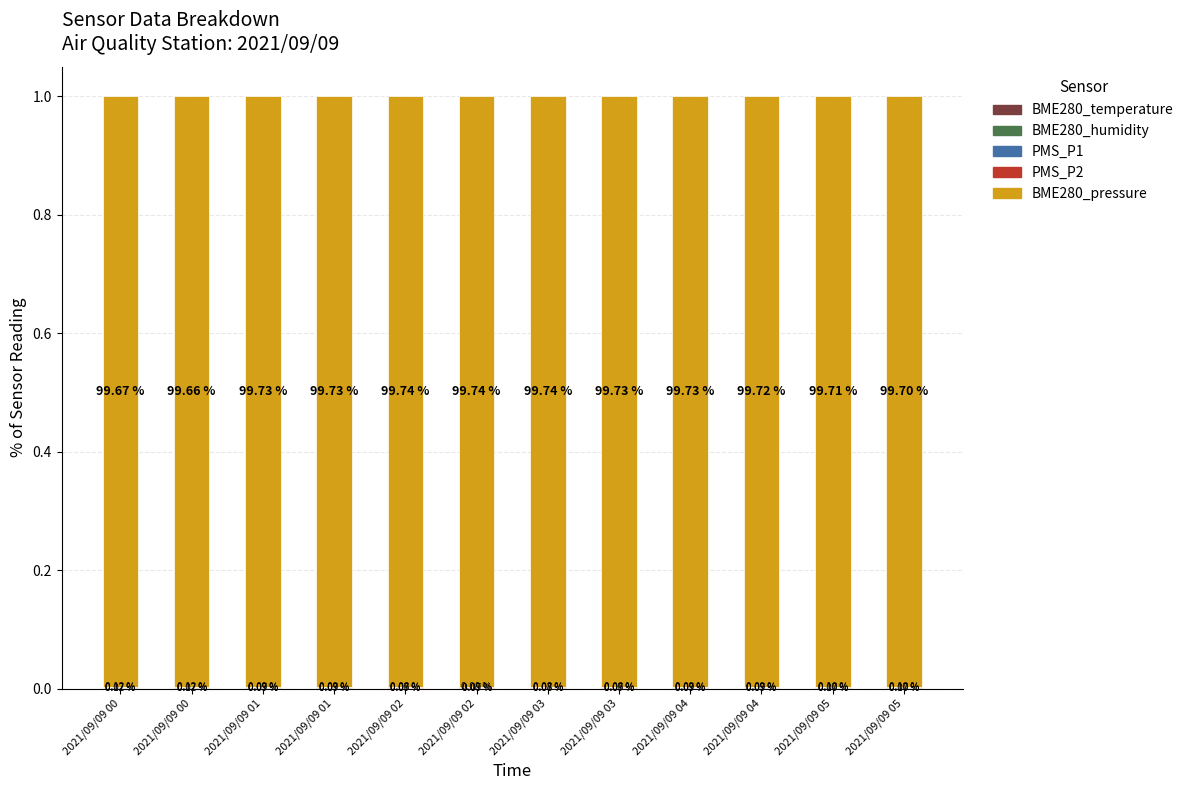

Is it true that BME280_humidity equals 0.0 at 2021/09/09 04?

False